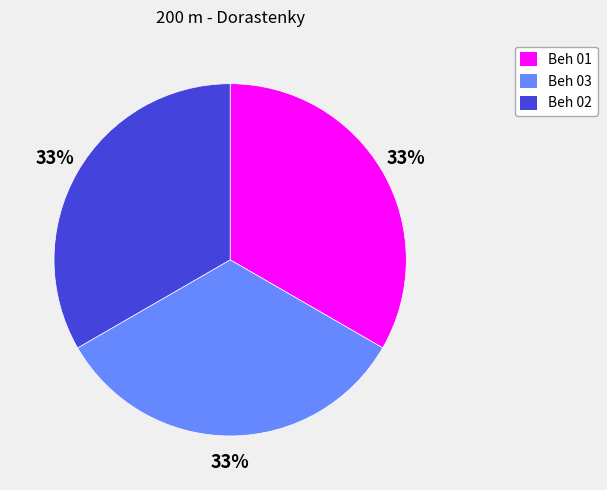

To the nearest percent, what is the average slice percentage?

33%